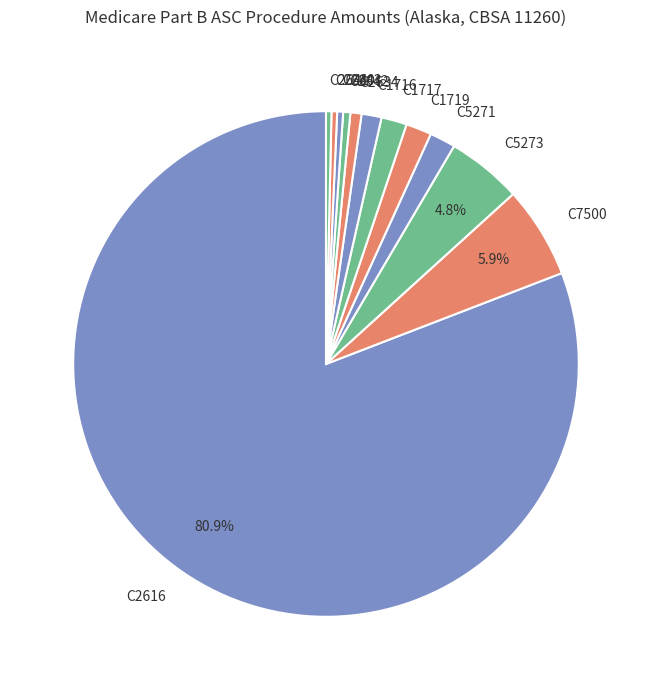

What is the largest slice in the pie chart?

C2616